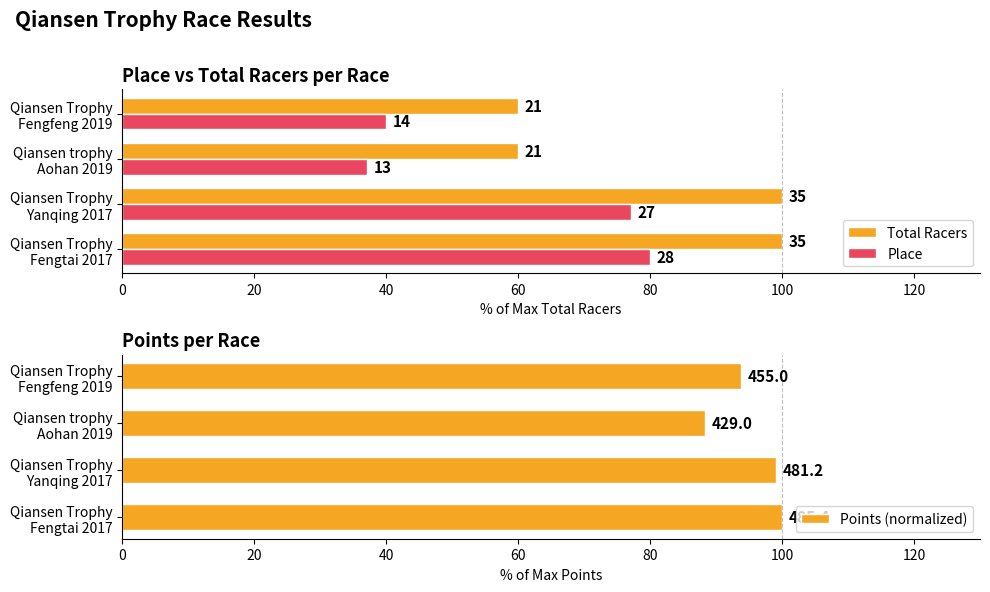

What is the approximate value of Points (normalized) at 20?

99.2